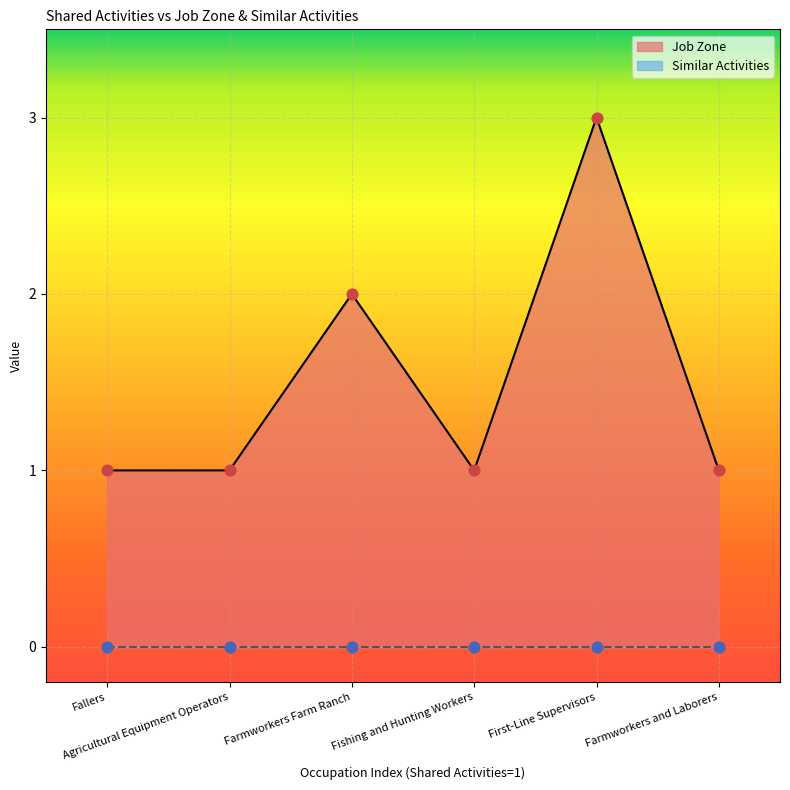

What is the ratio of the value at Fishing and Hunting Workers to the value at Agricultural Equipment Operators?

1.0